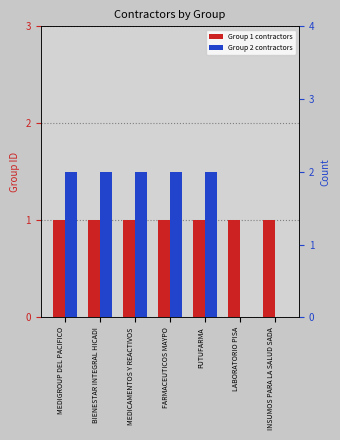

What is the label of the 4th bar from the left?

FARMACEUTICOS MAYPO